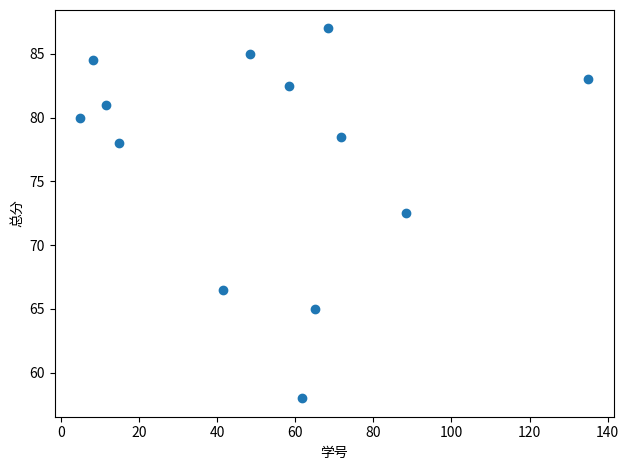

What is the range of X values (max minus min)?

130.0